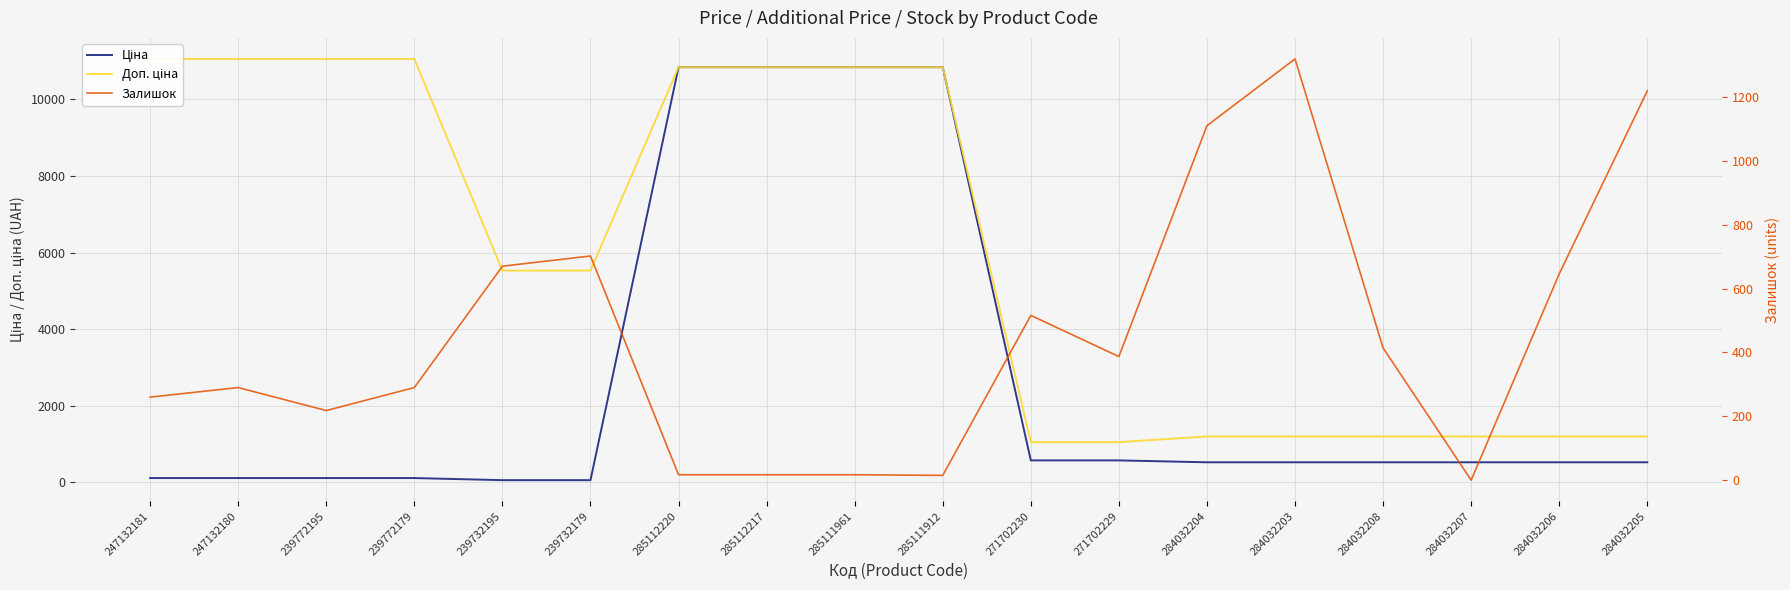

True or false: Ціна has a value of 778.9 at 284032207.

False